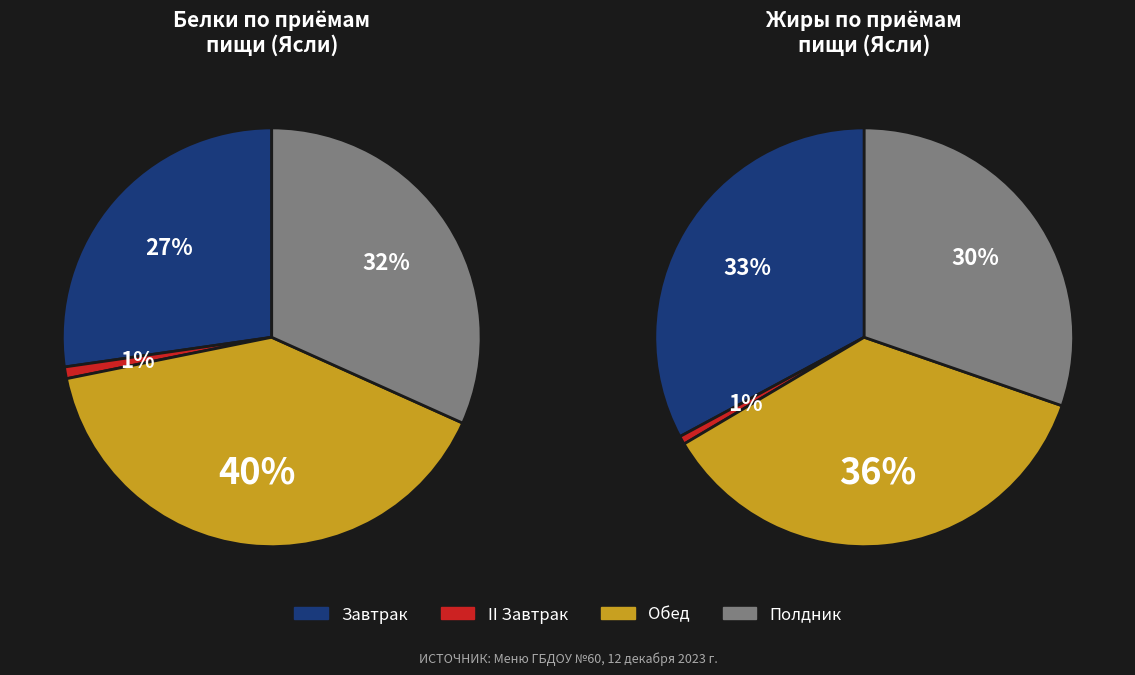

What is the smallest slice in the pie chart?

II Завтрак